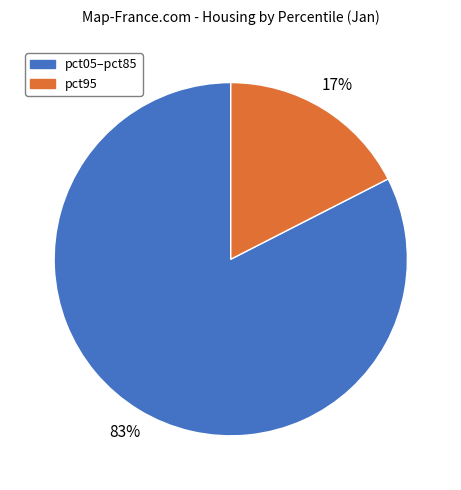

What percentage is the pct05–pct85 slice, to the nearest percent?

83%